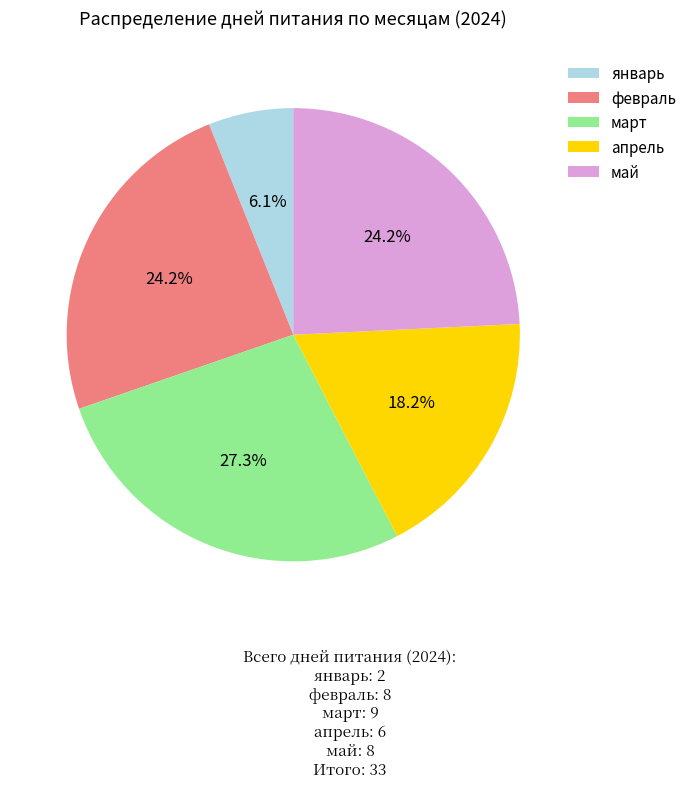

What is the smallest slice in the pie chart?

январь